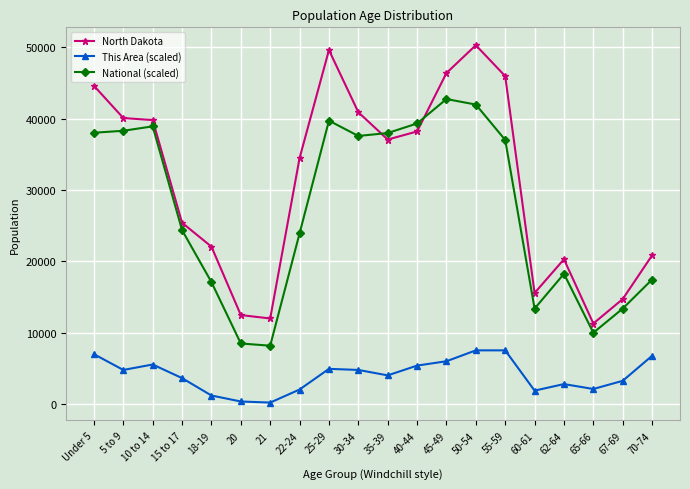

Which series has the largest total across all categories?

North Dakota